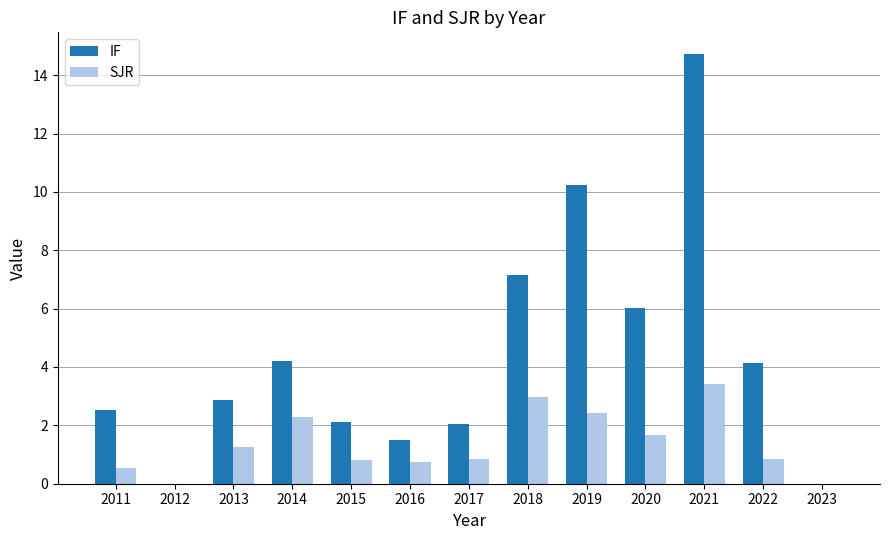

Which category has the highest value across all series?

2021